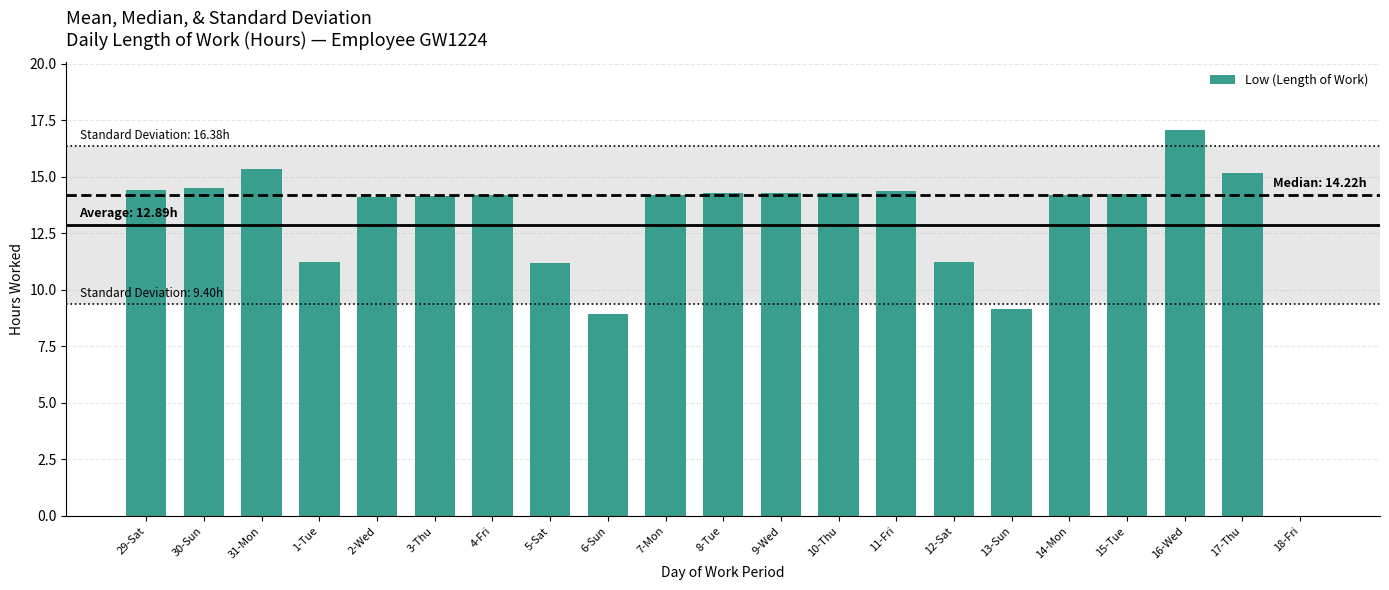

What is the sum of the values at 16-Wed and 10-Thu?

31.4